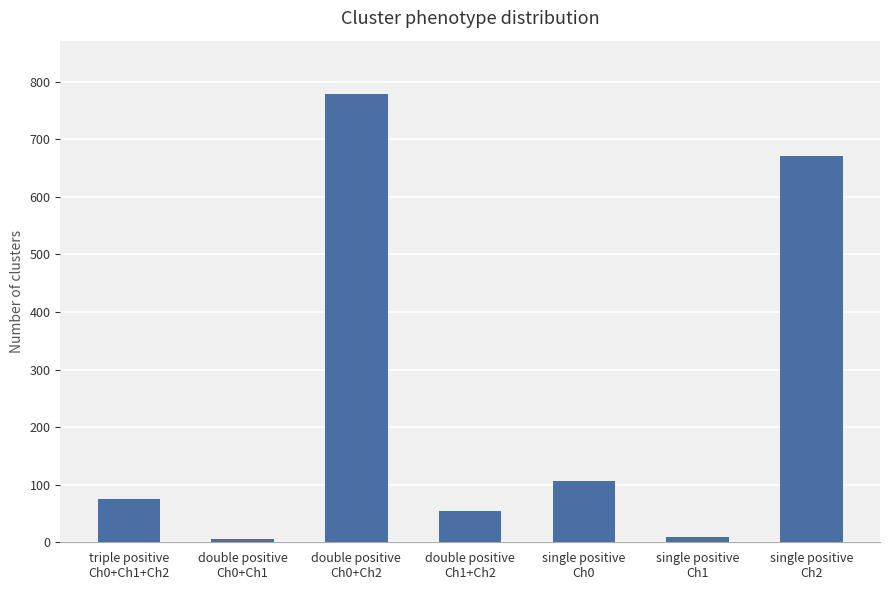

What is the maximum value shown in the chart?

778